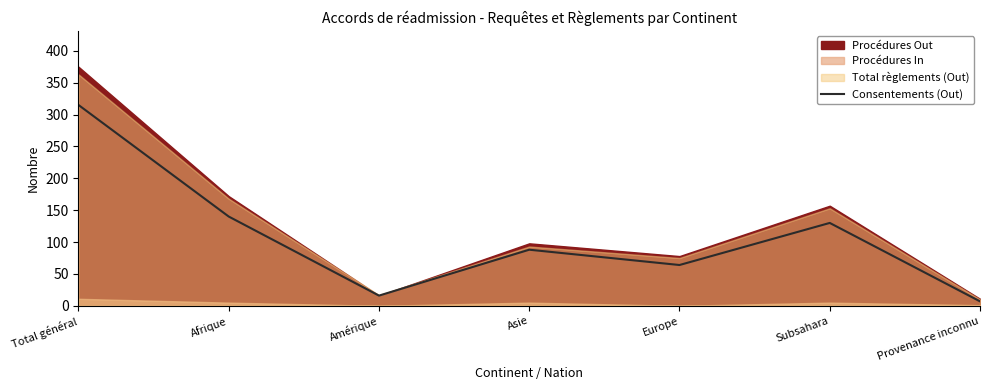

What is the average value?

109